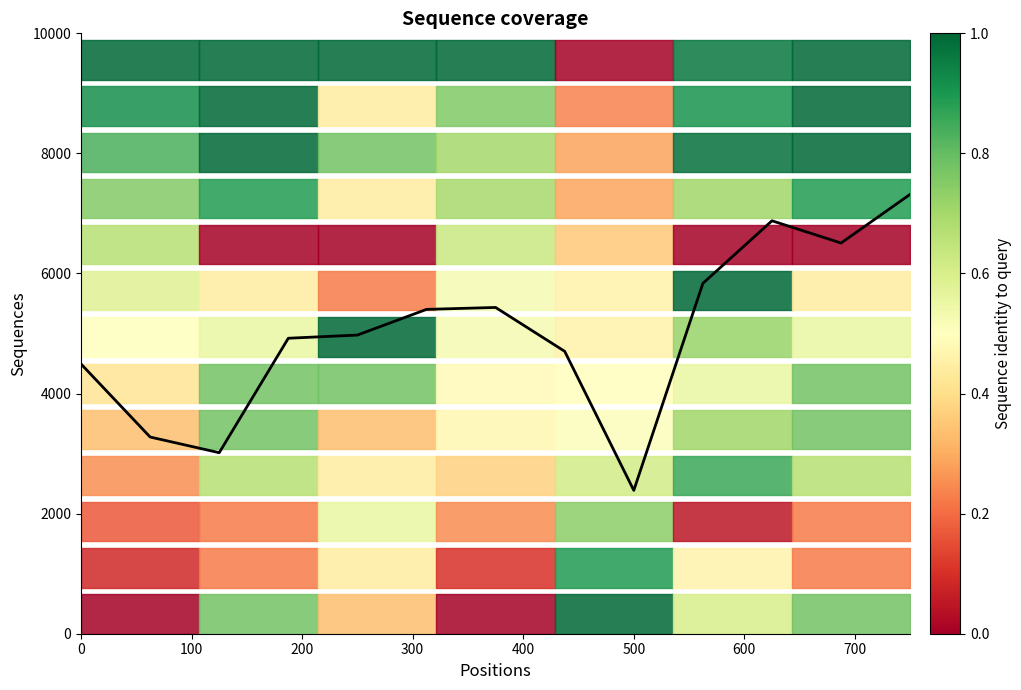

What is the sum of all values?

65147.2